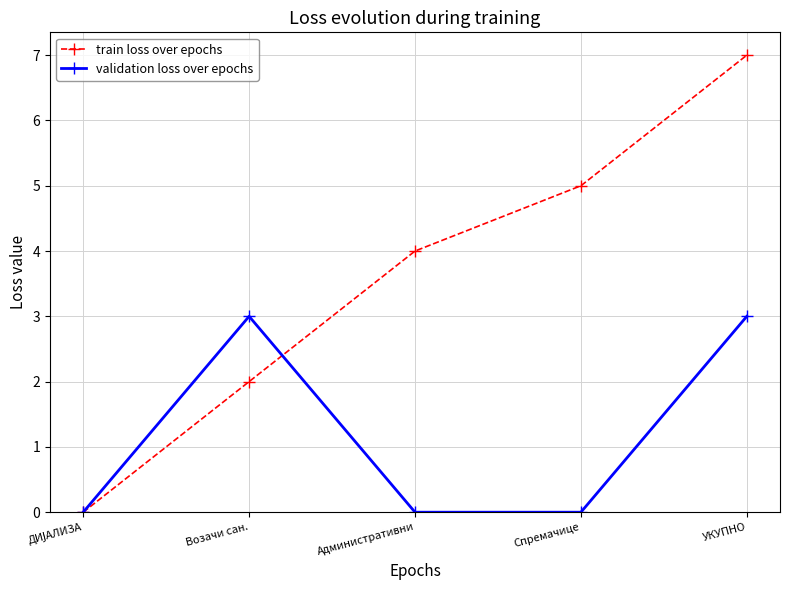

At Административни, list the series in order from largest to smallest.

train loss over epochs, validation loss over epochs